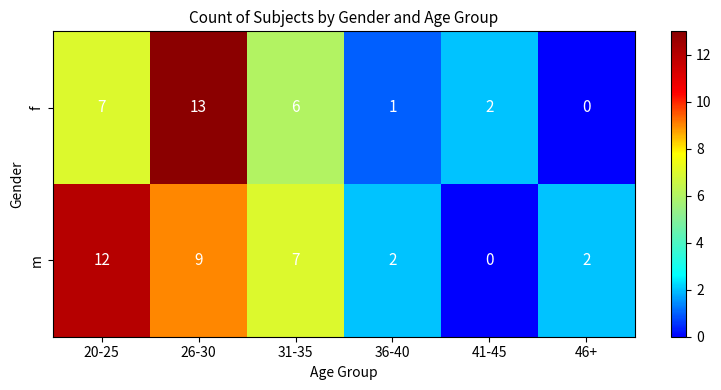

At which label does f reach its peak?

26-30